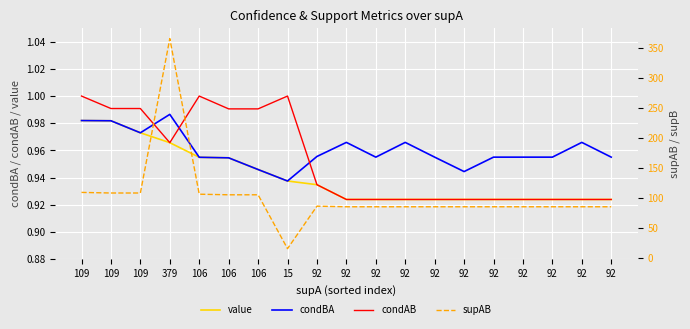

Reading right to left, list all the values displayed in this chart.

value: 0.9	0.9	0.9	0.9	0.9	0.9	0.9	0.9	0.9	0.9	0.9	0.9	0.9	1.0	1.0	1.0	1.0	1.0	1.0
condBA: 1.0	1.0	1.0	1.0	1.0	0.9	1.0	1.0	1.0	1.0	1.0	0.9	0.9	1.0	1.0	1.0	1.0	1.0	1.0
condAB: 0.9	0.9	0.9	0.9	0.9	0.9	0.9	0.9	0.9	0.9	0.9	1.0	1.0	1.0	1.0	1.0	1.0	1.0	1.0
supAB: 85.0	85.0	85.0	85.0	85.0	85.0	85.0	85.0	85.0	85.0	86.0	15.0	105.0	105.0	106.0	366.0	108.0	108.0	109.0